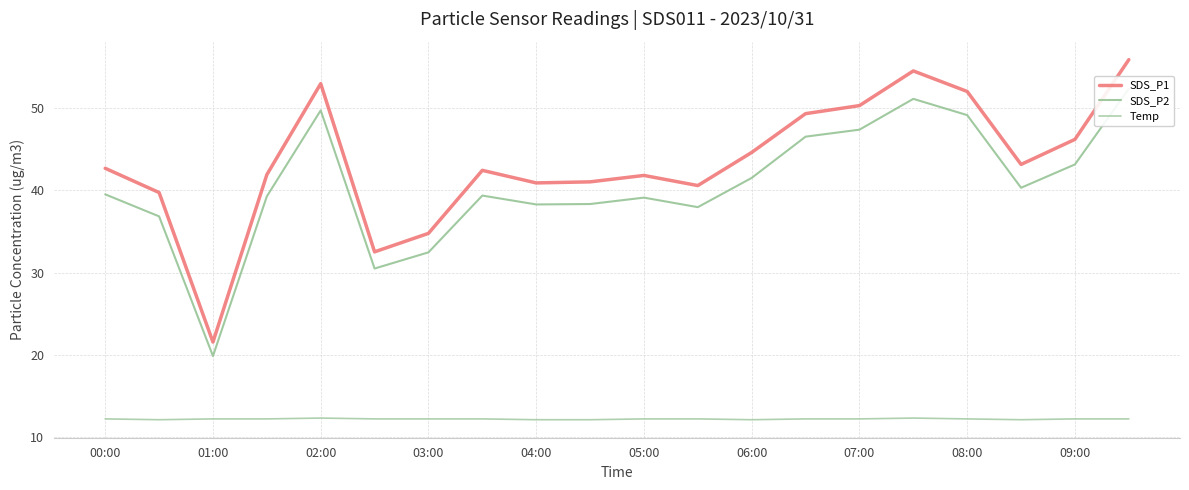

What is the difference between the highest and lowest values at 17?

31.1